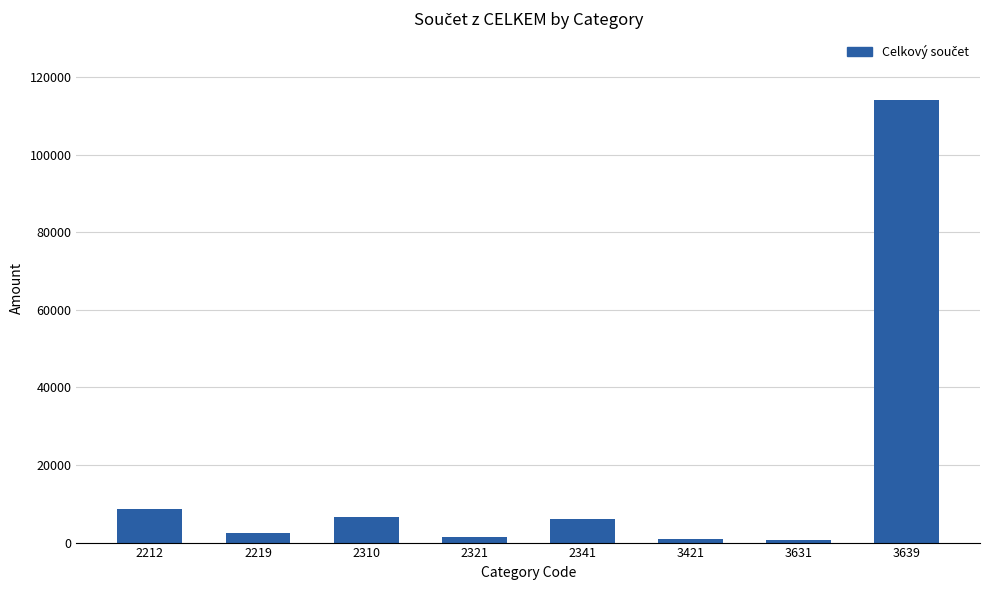

True or false: the data shows 1450 at 2321.

True